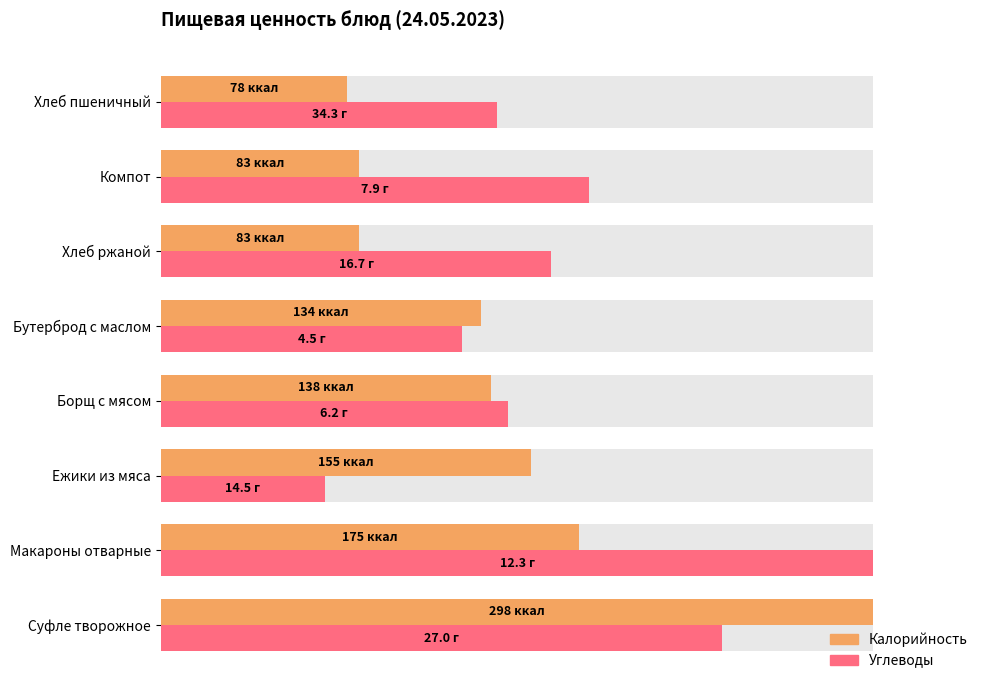

How many bars are there in total?

16